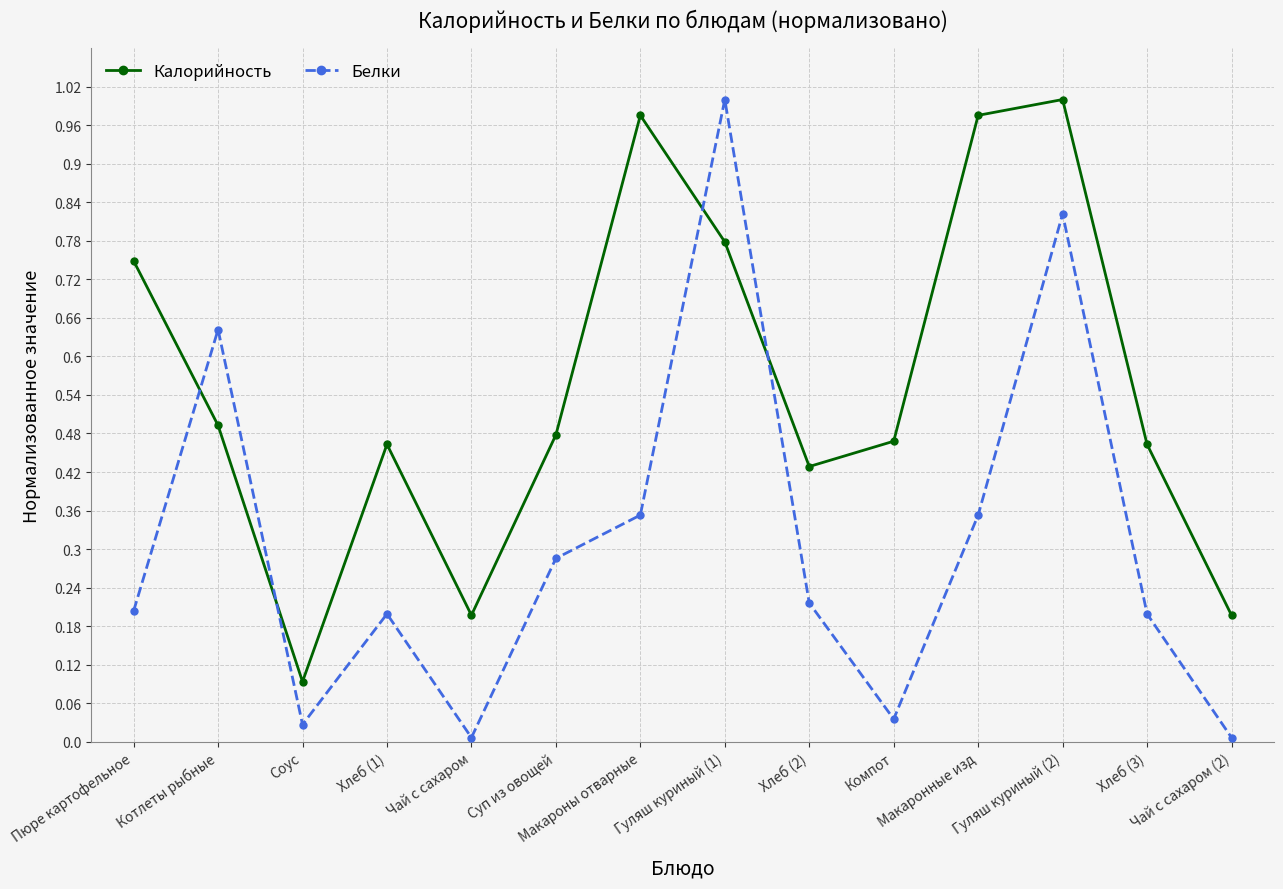

The Калорийность series shows 0.1 at Соус. True or false?

True